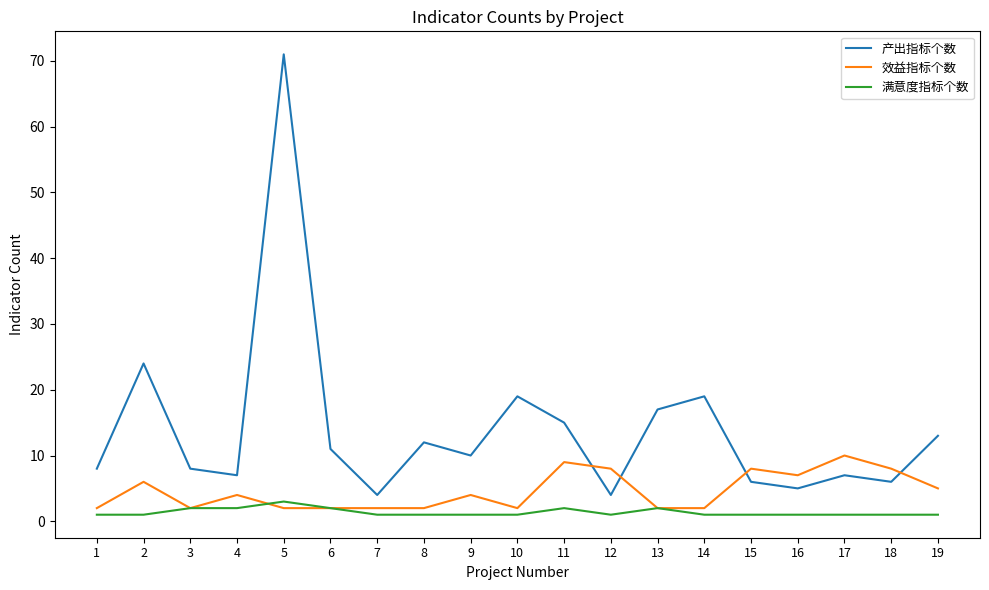

Does the chart have visible grid lines?

No